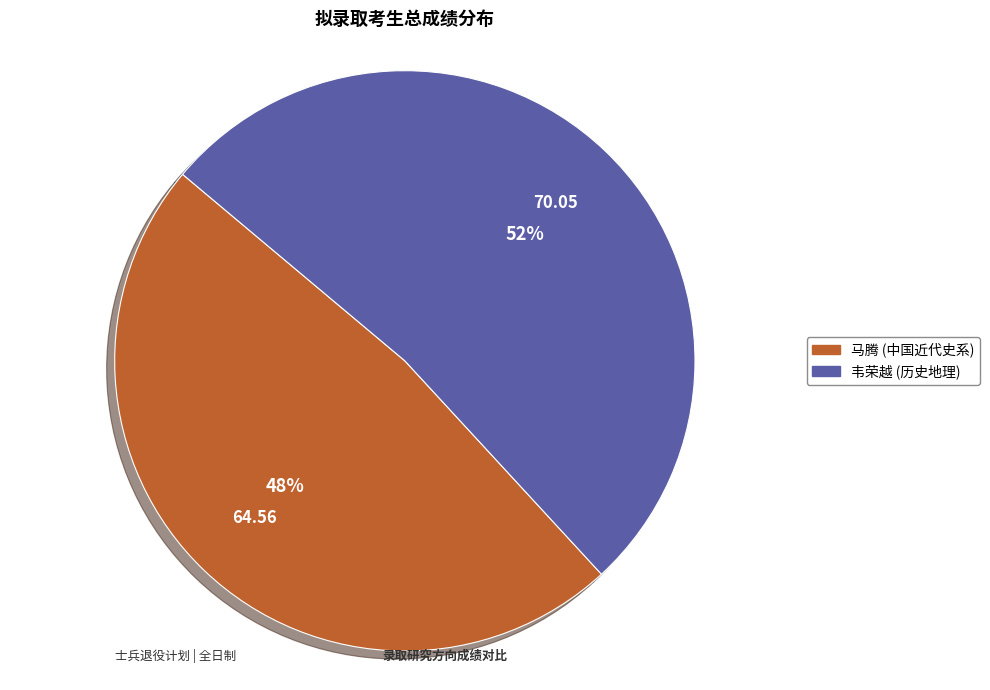

Is it true that 马腾 (中国近代史系) is 48% of the pie?

True